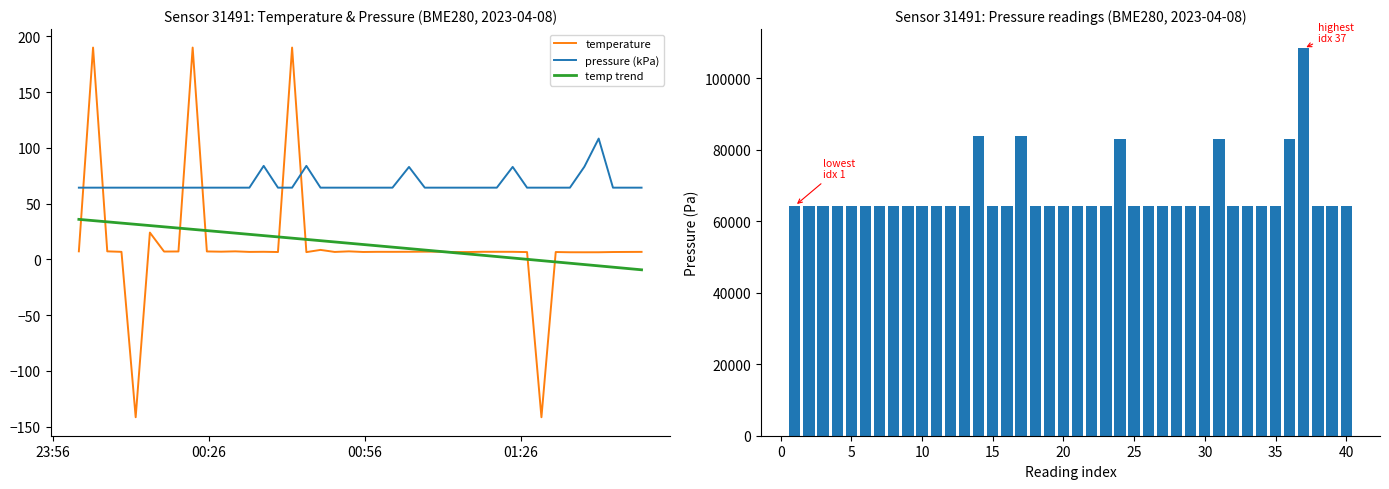

Which series ends up on top after the final intersection of pressure (kPa) and temperature?

pressure (kPa)